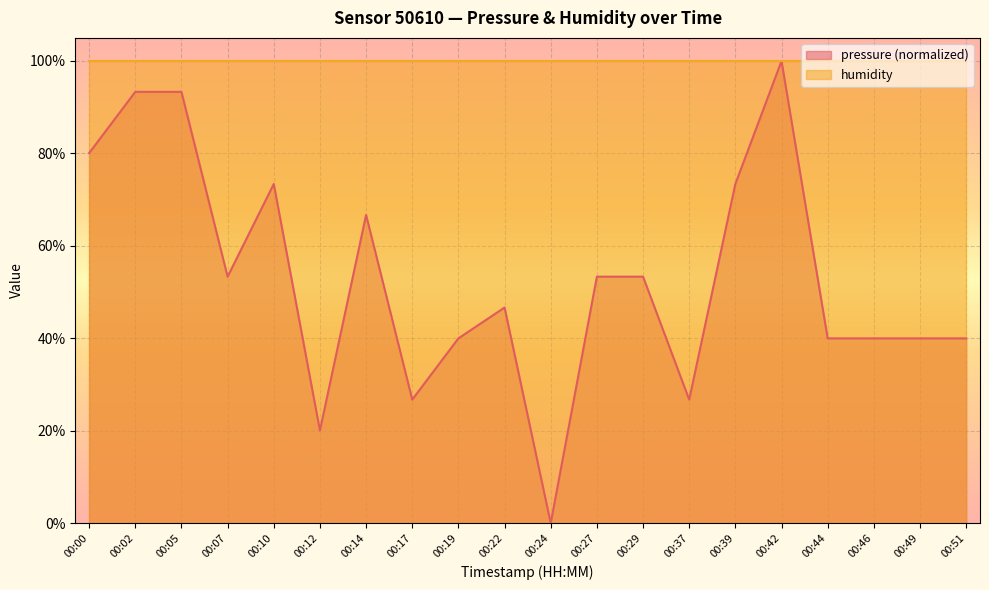

Read the value at 00:05.

93.3